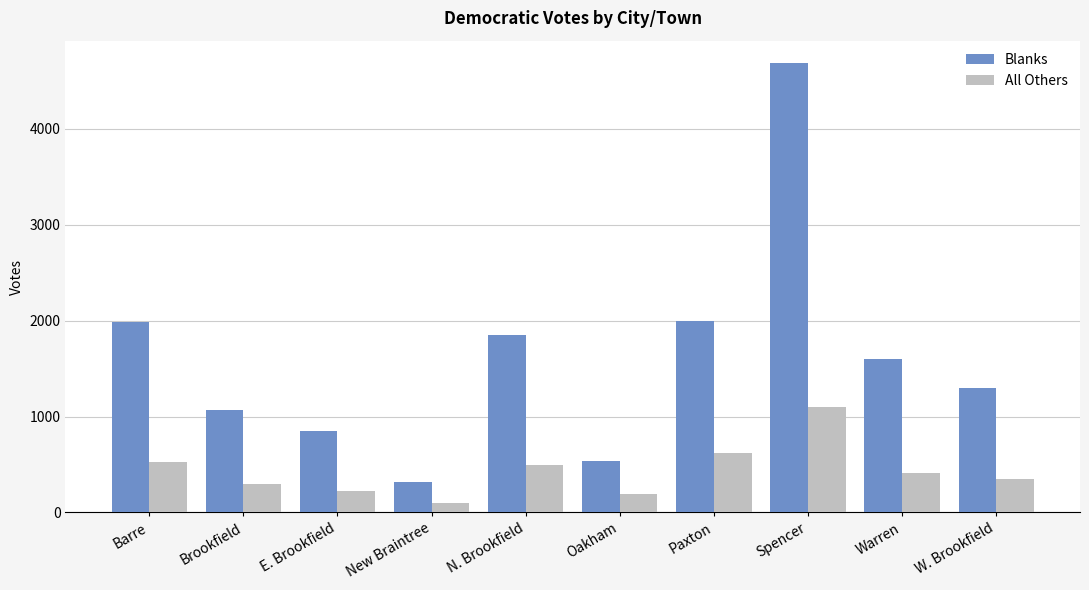

Which label corresponds to the smallest value in the chart?

New Braintree